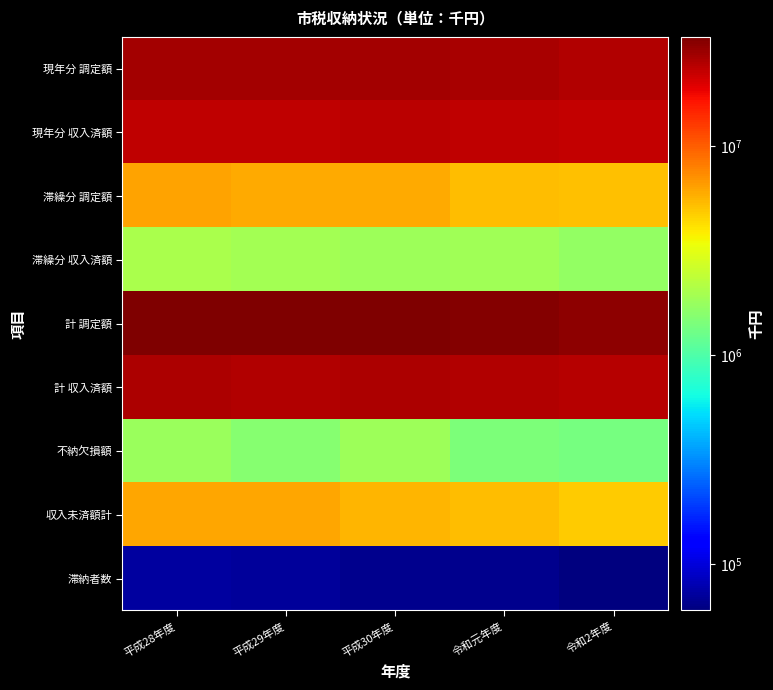

Reading left to right, what are all the values shown in this chart?

現年分 調定額: 平成28年度=27184052	平成29年度=27091028	平成30年度=27190782	令和元年度=26696019	令和2年度=25184094
現年分 収入済額: 平成28年度=23476361	平成29年度=23427768	平成30年度=23963370	令和元年度=23395199	令和2年度=22543345
滞繰分 調定額: 平成28年度=6235723	平成29年度=5945401	平成30年度=5968341	令和元年度=5346458	令和2年度=5162560
滞繰分 収入済額: 平成28年度=2046498	平成29年度=1944475	平成30年度=1849290	令和元年度=1858041	令和2年度=1696871
計 調定額: 平成28年度=33419775	平成29年度=33036429	平成30年度=33159123	令和元年度=32042477	令和2年度=30346654
計 収入済額: 平成28年度=25522859	平成29年度=25372244	平成30年度=25812660	令和元年度=25253240	令和2年度=24240216
不納欠損額: 平成28年度=1778122	平成29年度=1560317	平成30年度=1836447	令和元年度=1435827	令和2年度=1352961
収入未済額計: 平成28年度=6118794	平成29年度=6103868	平成30年度=5510016	令和元年度=5353410	令和2年度=4753477
滞納者数: 平成28年度=72734	平成29年度=70458	平成30年度=64679	令和元年度=65962	令和2年度=59795